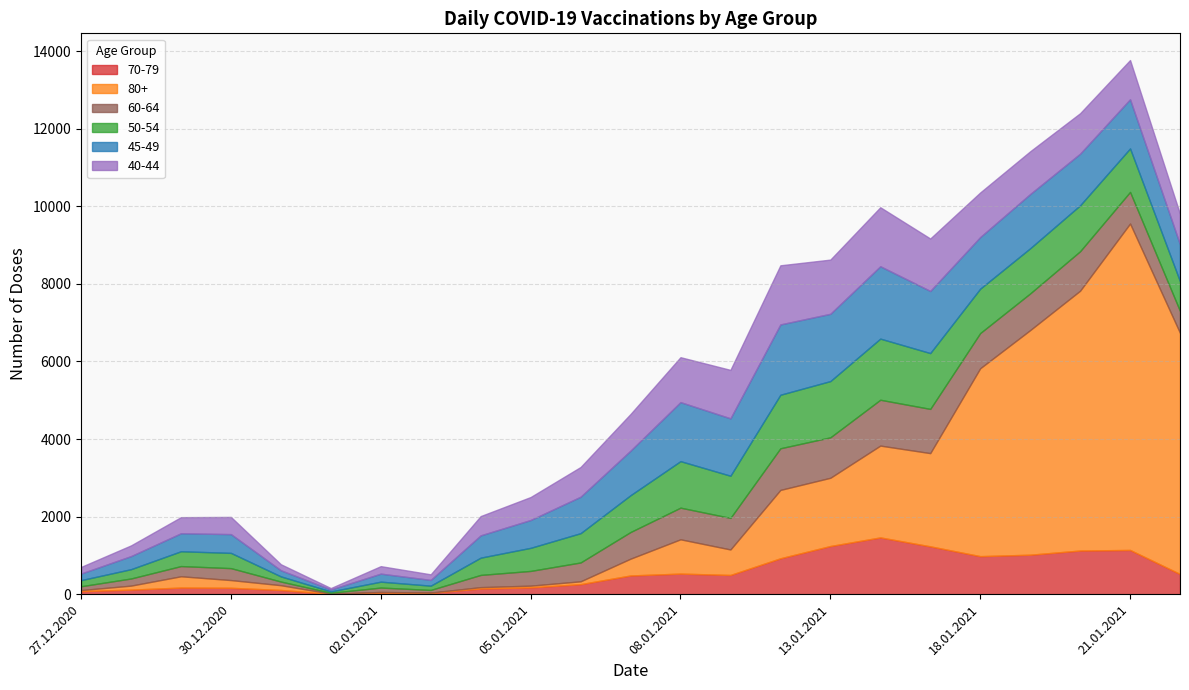

How many data points in 60-64 are less than 566?

11